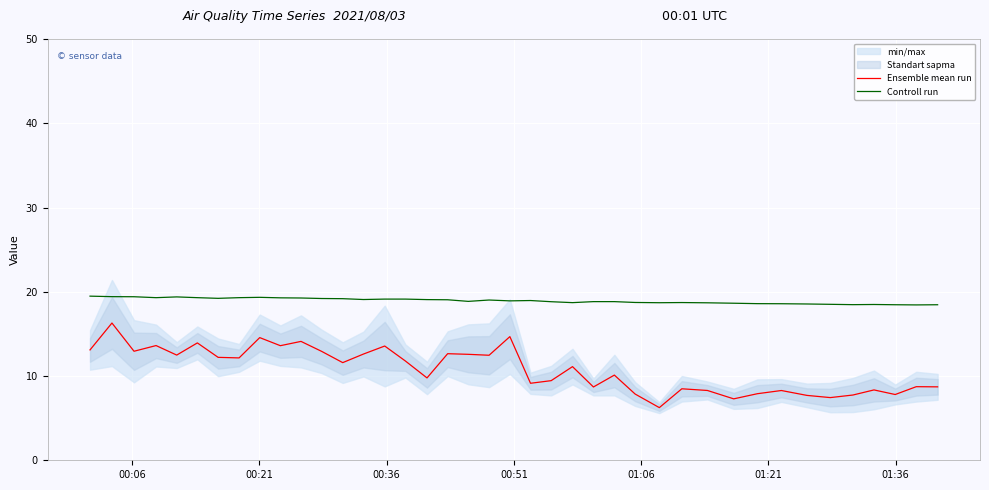

How many categories are shown in the chart?

40